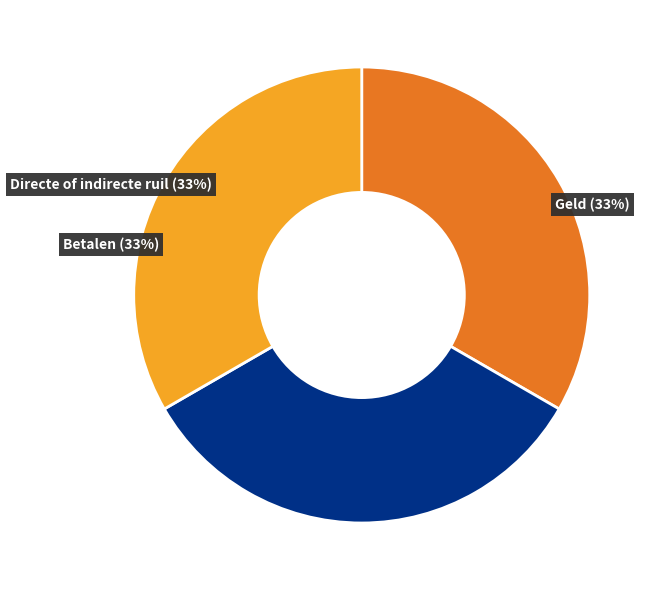

How many segments does this pie chart have?

3